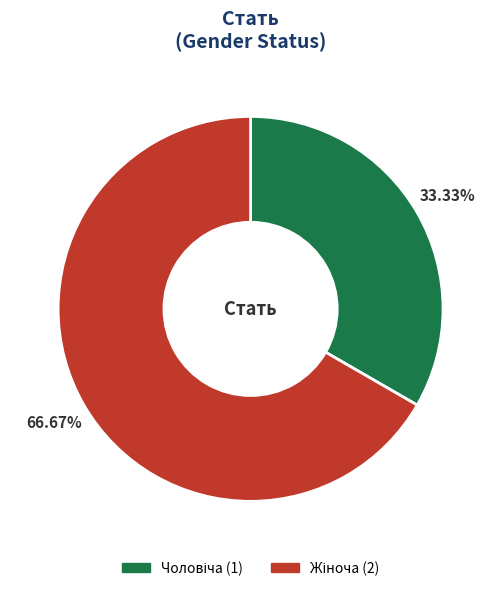

Count the number of slices in the pie.

2